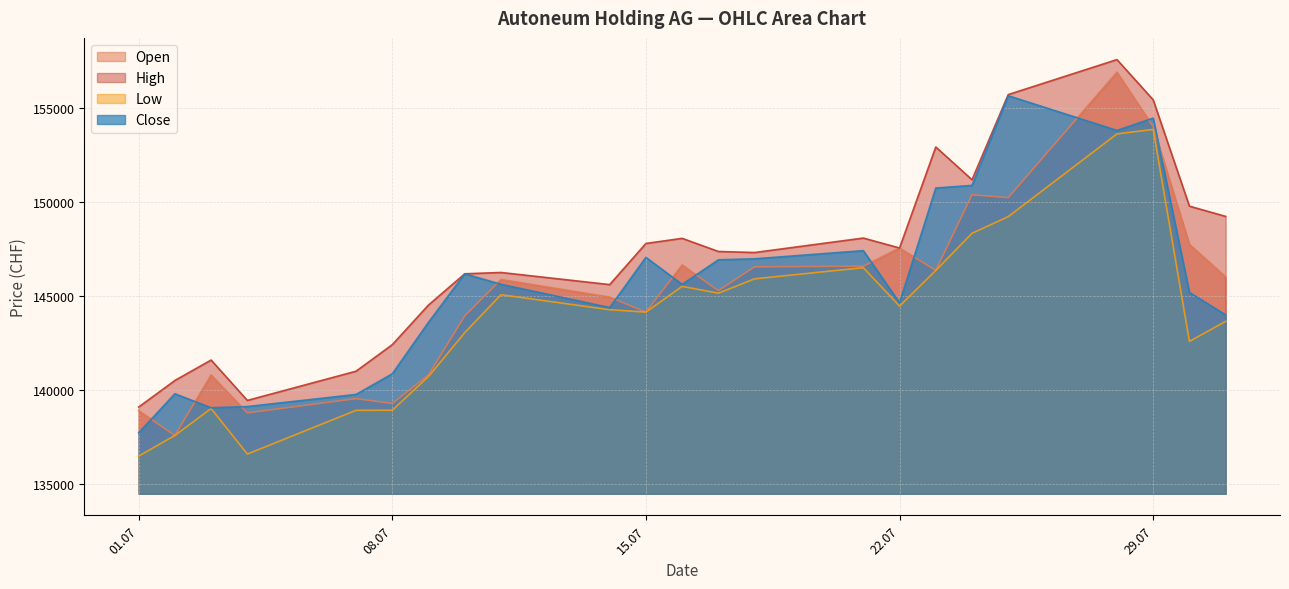

How many categories are shown in the chart?

23